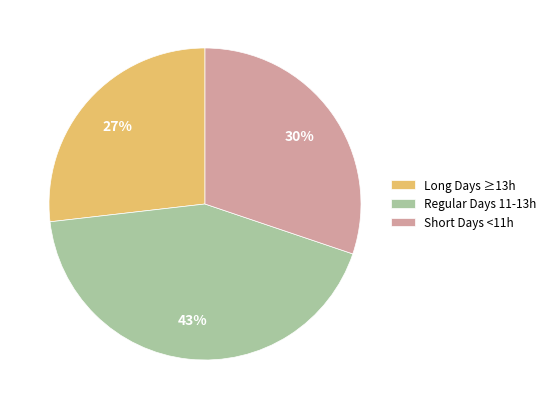

To the nearest percent, what percentage of the pie is Short Days <11h?

30%